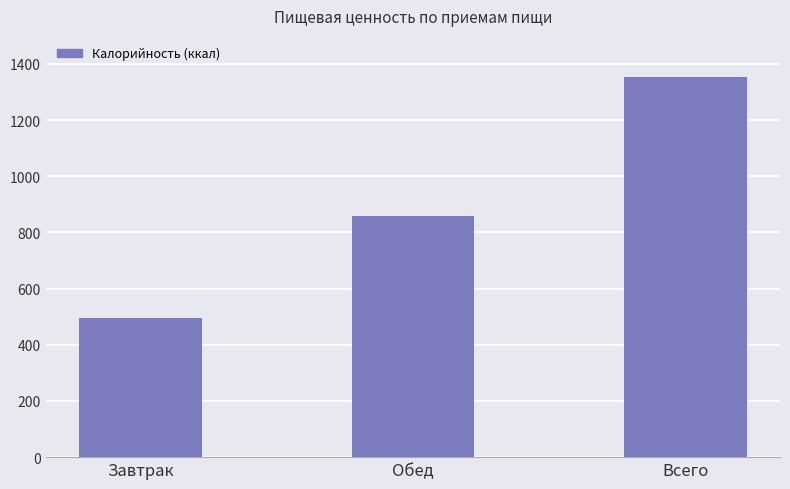

How many data points does each series have?

3